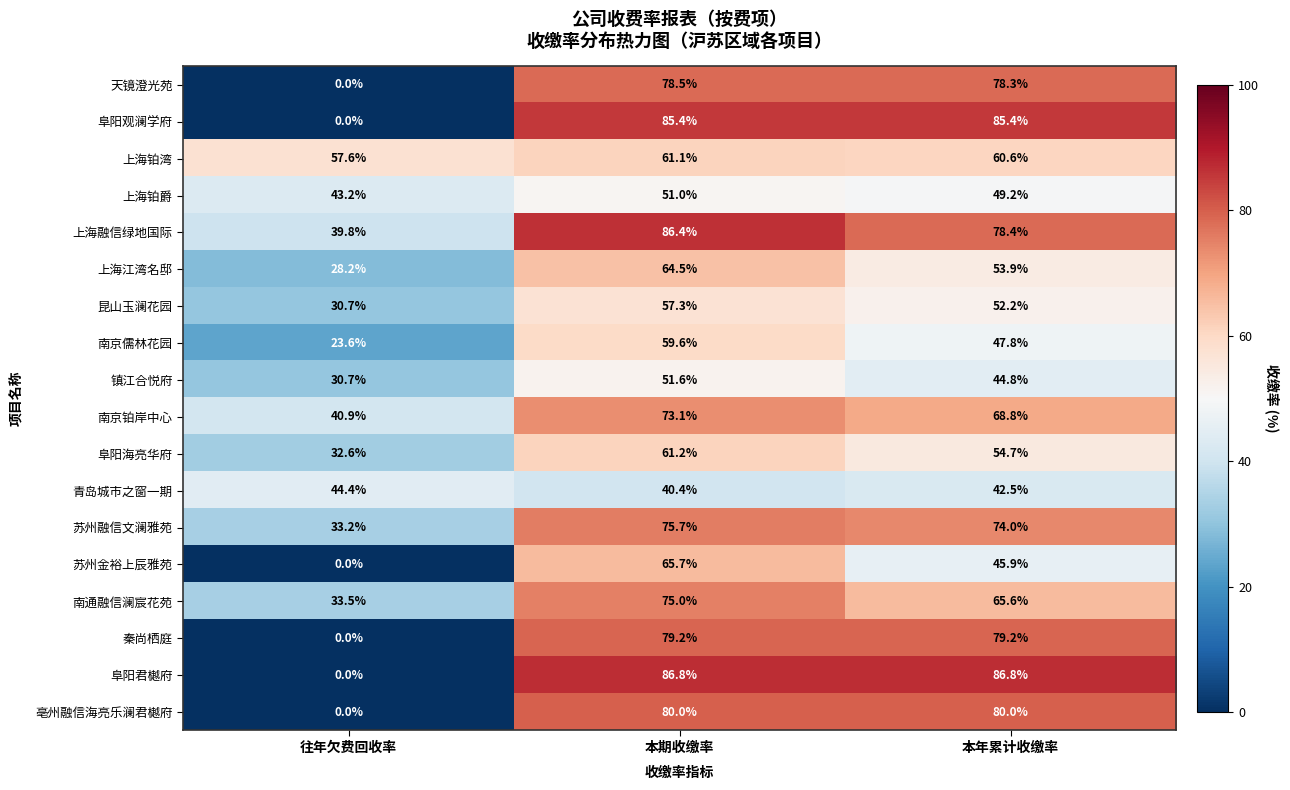

At 本期收缴率, list the series in order from largest to smallest.

阜阳君樾府, 上海融信绿地国际, 阜阳观澜学府, 亳州融信海亮乐澜君樾府, 秦尚栖庭, 天镜澄光苑, 苏州融信文澜雅苑, 南通融信澜宸花苑, 南京铂岸中心, 苏州金裕上辰雅苑, 上海江湾名邸, 阜阳海亮华府, 上海铂湾, 南京儒林花园, 昆山玉澜花园, 镇江合悦府, 上海铂爵, 青岛城市之窗一期